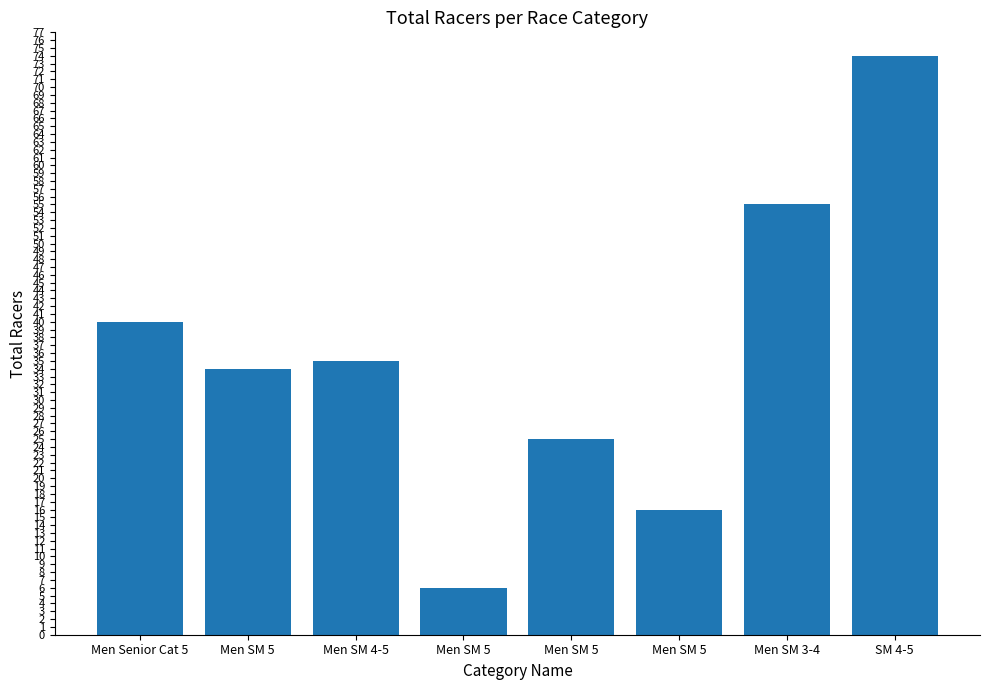

Does the chart contain any negative values?

No